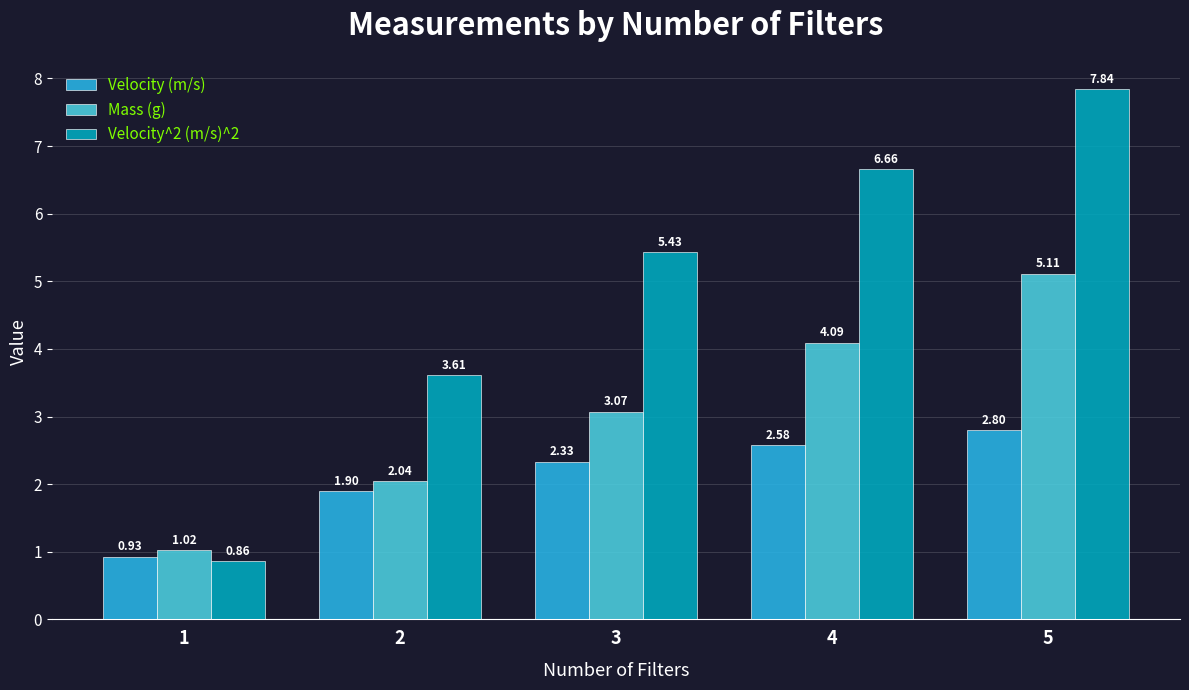

How many data points in Mass (g) are less than 3?

2